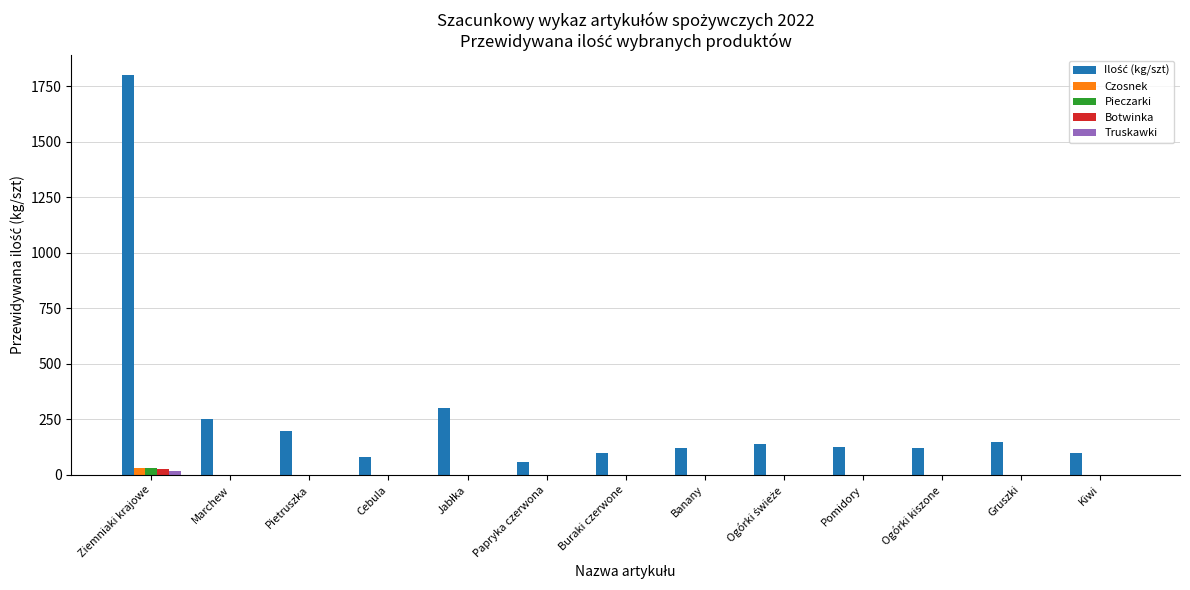

The Botwinka series shows 0 at Kiwi. True or false?

True